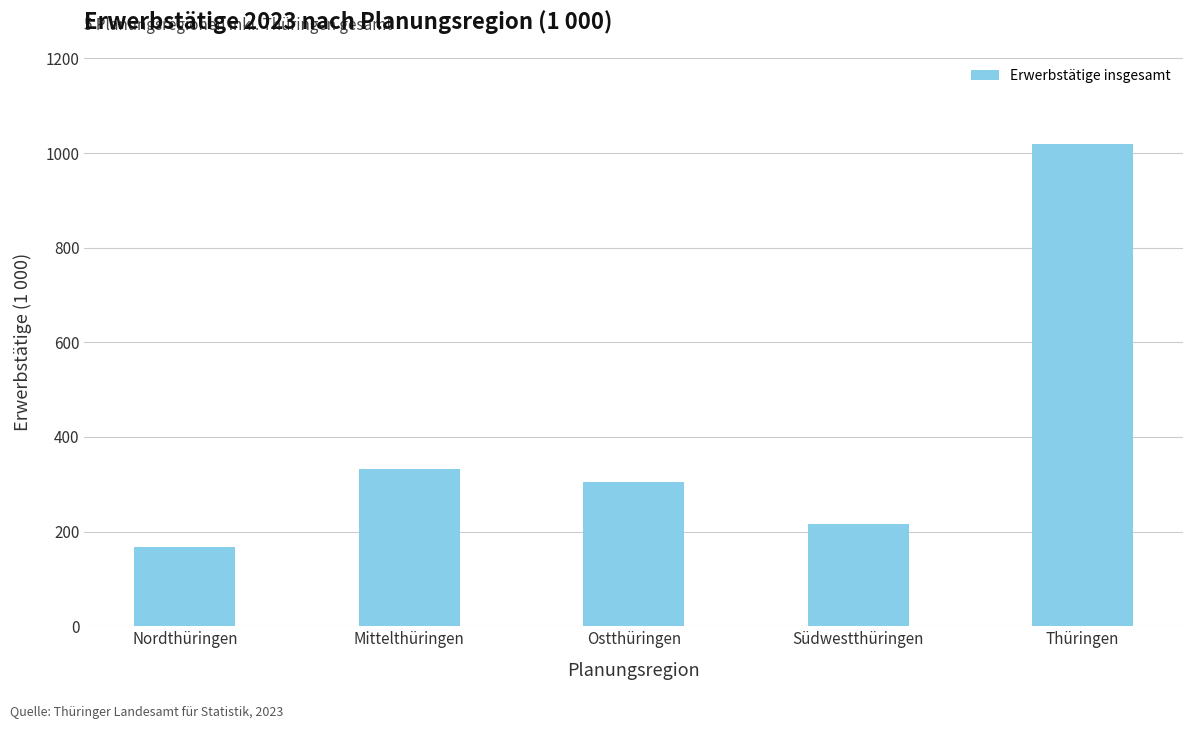

Reading right to left, extract all data points from this chart.

1020	216	304	332	168